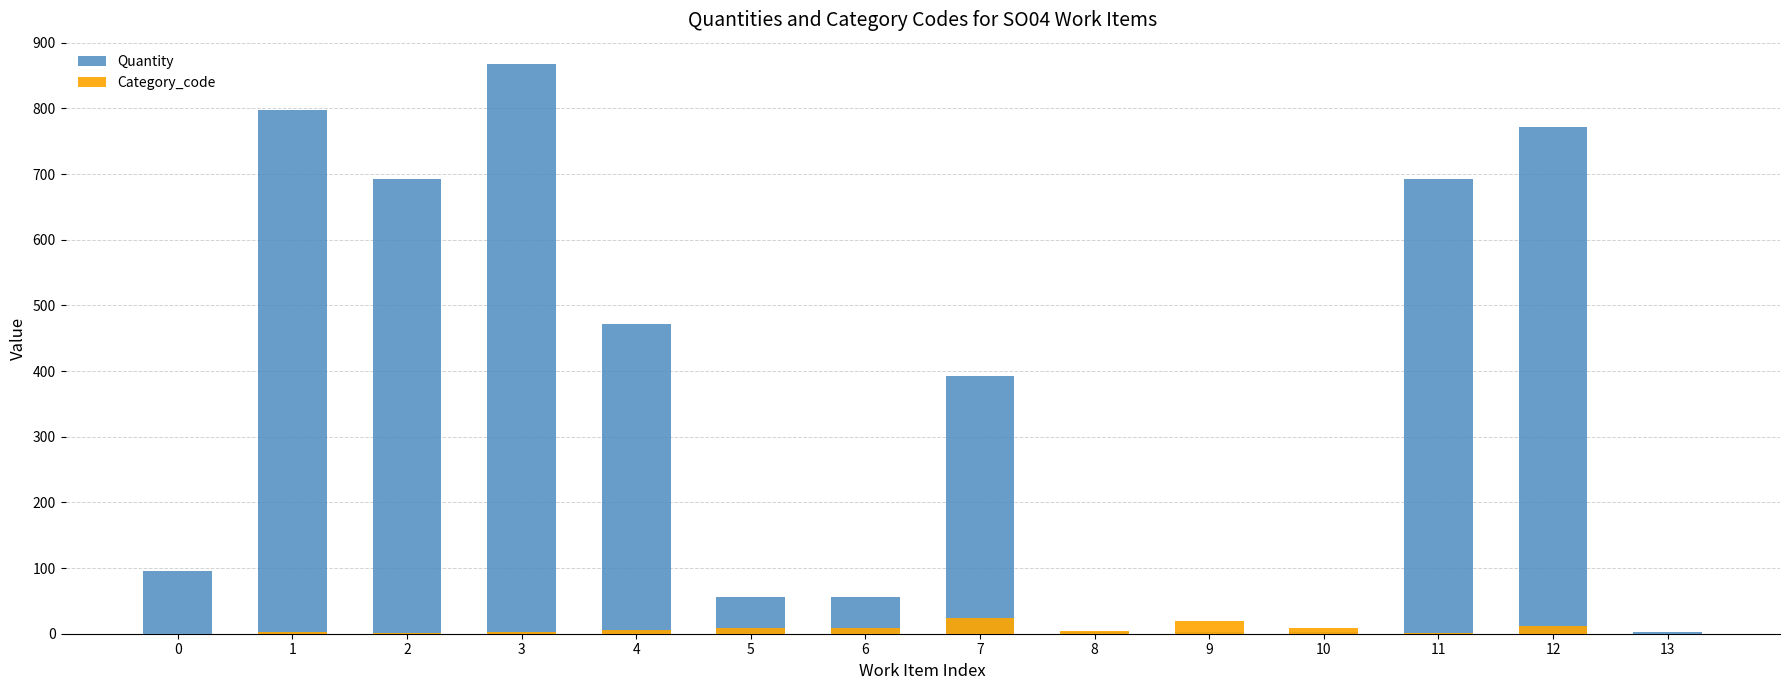

Which series has the largest range (max minus min)?

Quantity